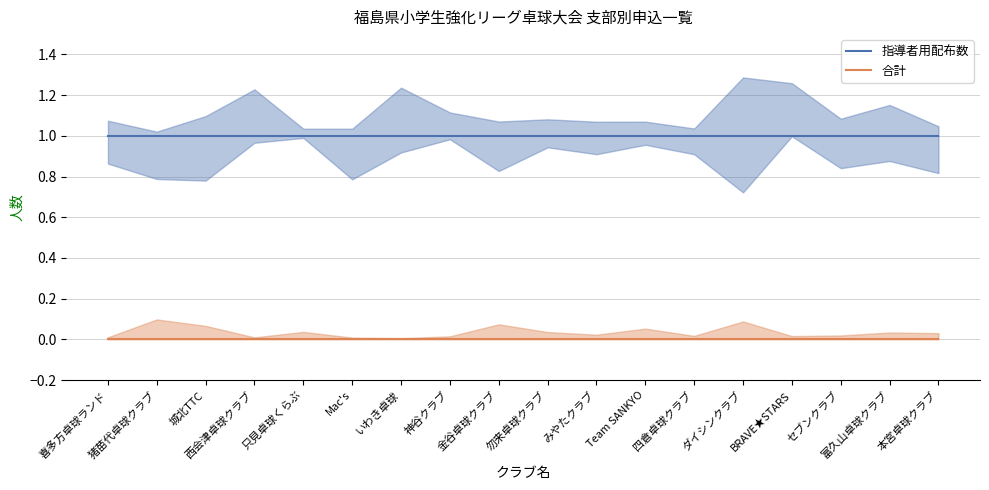

Does the chart have visible grid lines?

Yes